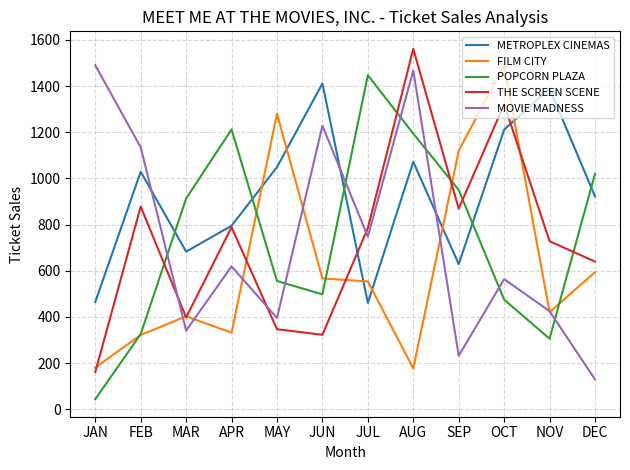

What is the lowest value of the MOVIE MADNESS series?

130